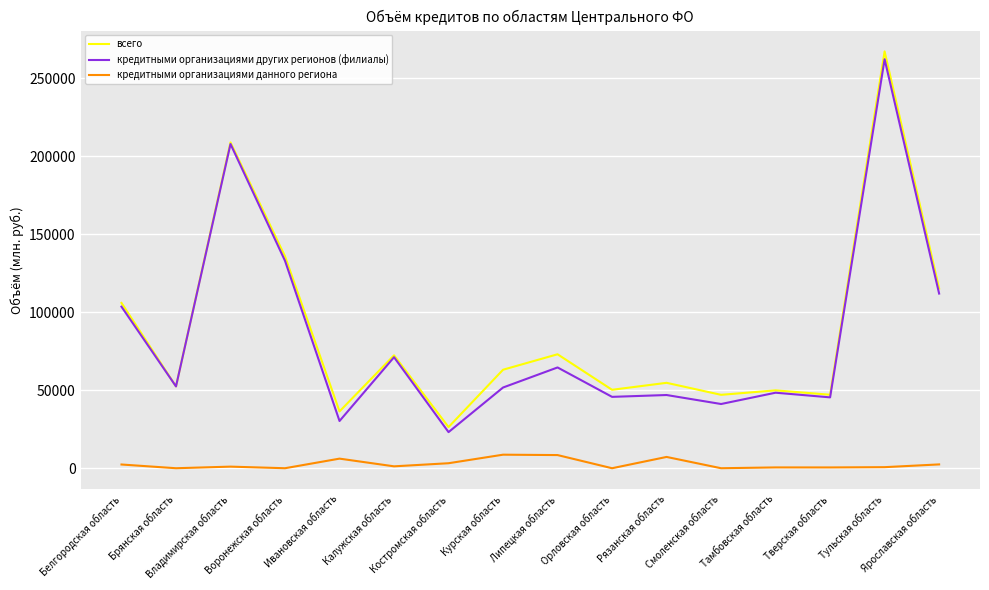

Which category has the lowest value in the всего series?

Костромская область